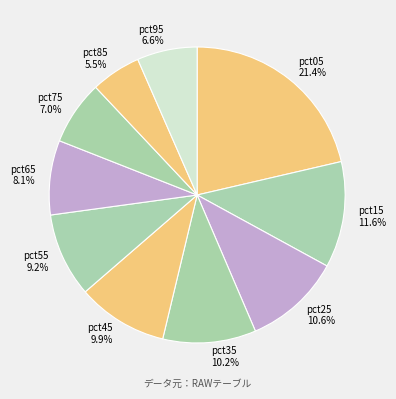

Is pct55 the majority of the pie?

No